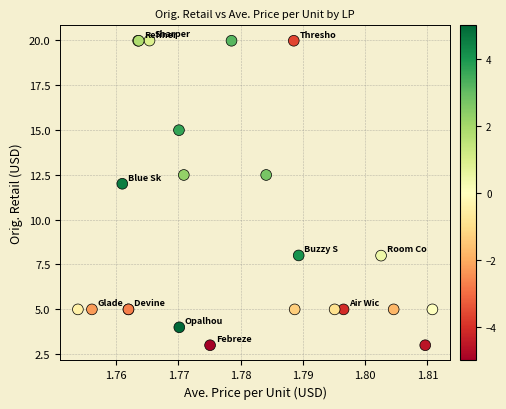

What Y value in the scatter plot is closest to 11?

12.0